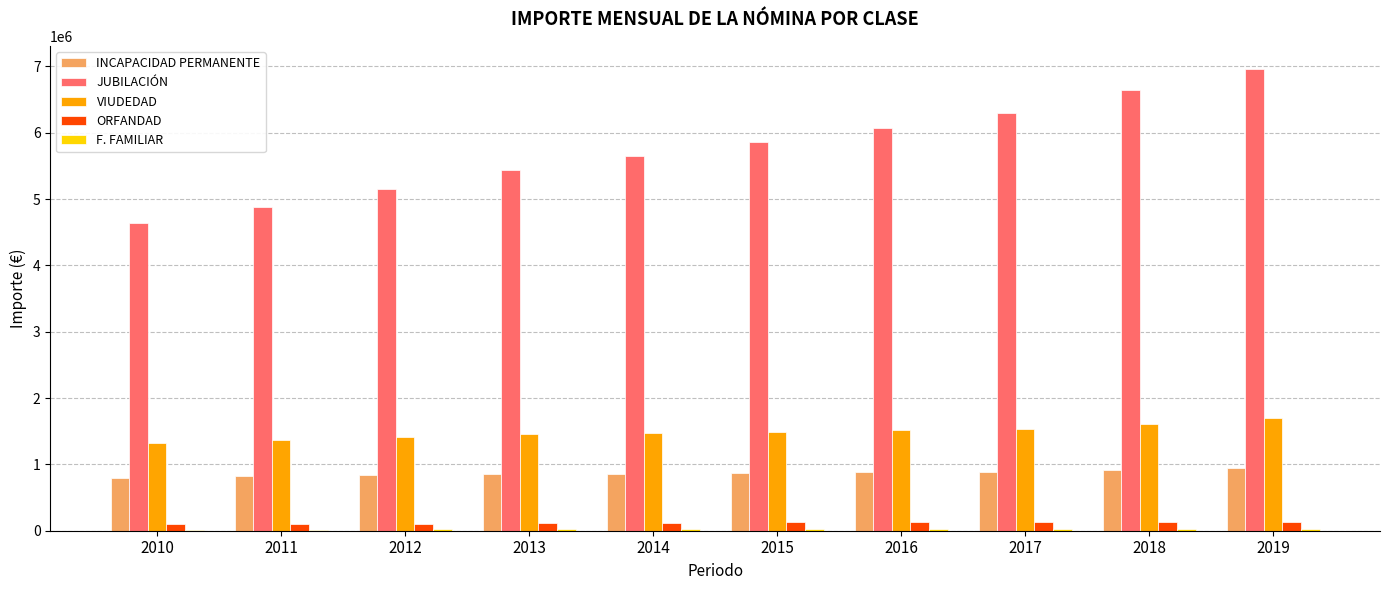

What is the total value across all series at 2011?

7189252.3